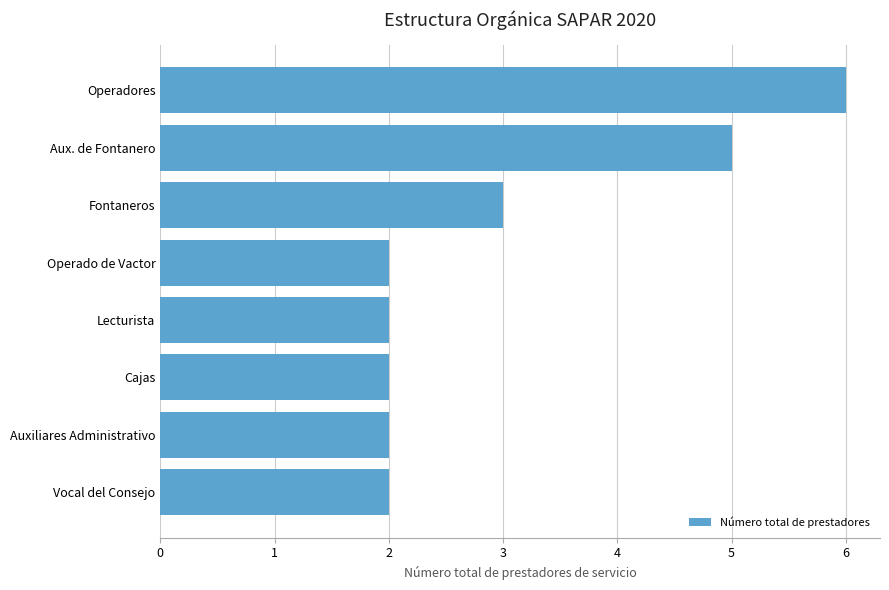

What is the difference between the values at Aux. de Fontanero and Auxiliares Administrativo?

3